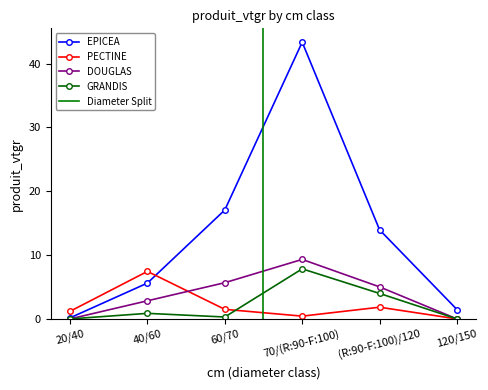

Is it true that DOUGLAS equals 0.0 at 120/150?

True